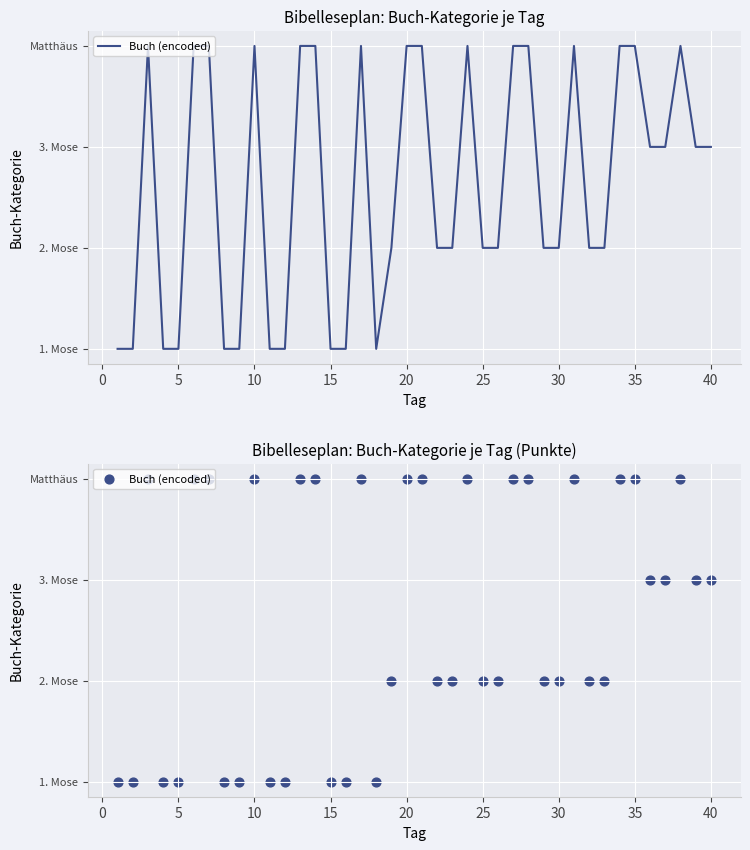

Between 20 and 5, which is larger?

20